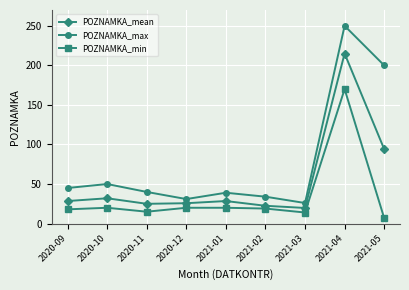

What is the average value of the POZNAMKA_mean series?

54.6